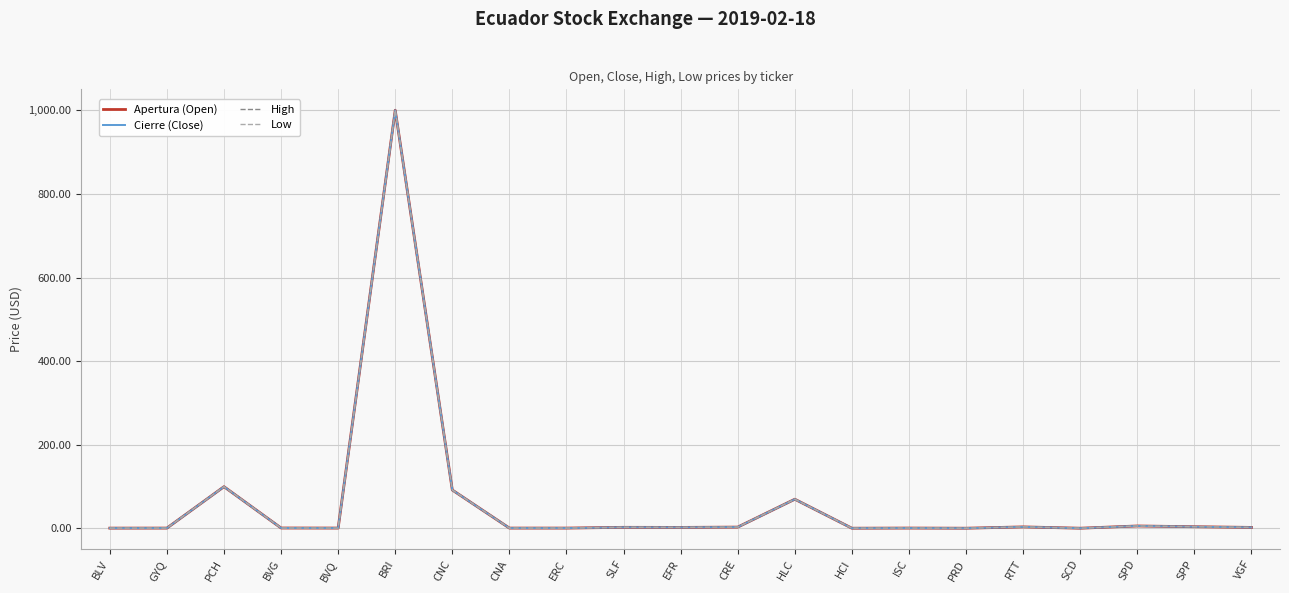

How many values in the Low series are below 2?

10